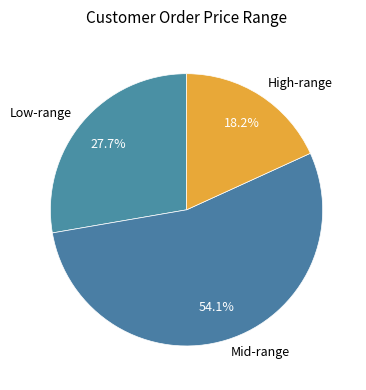

Which category has the smallest portion of the pie?

High-range